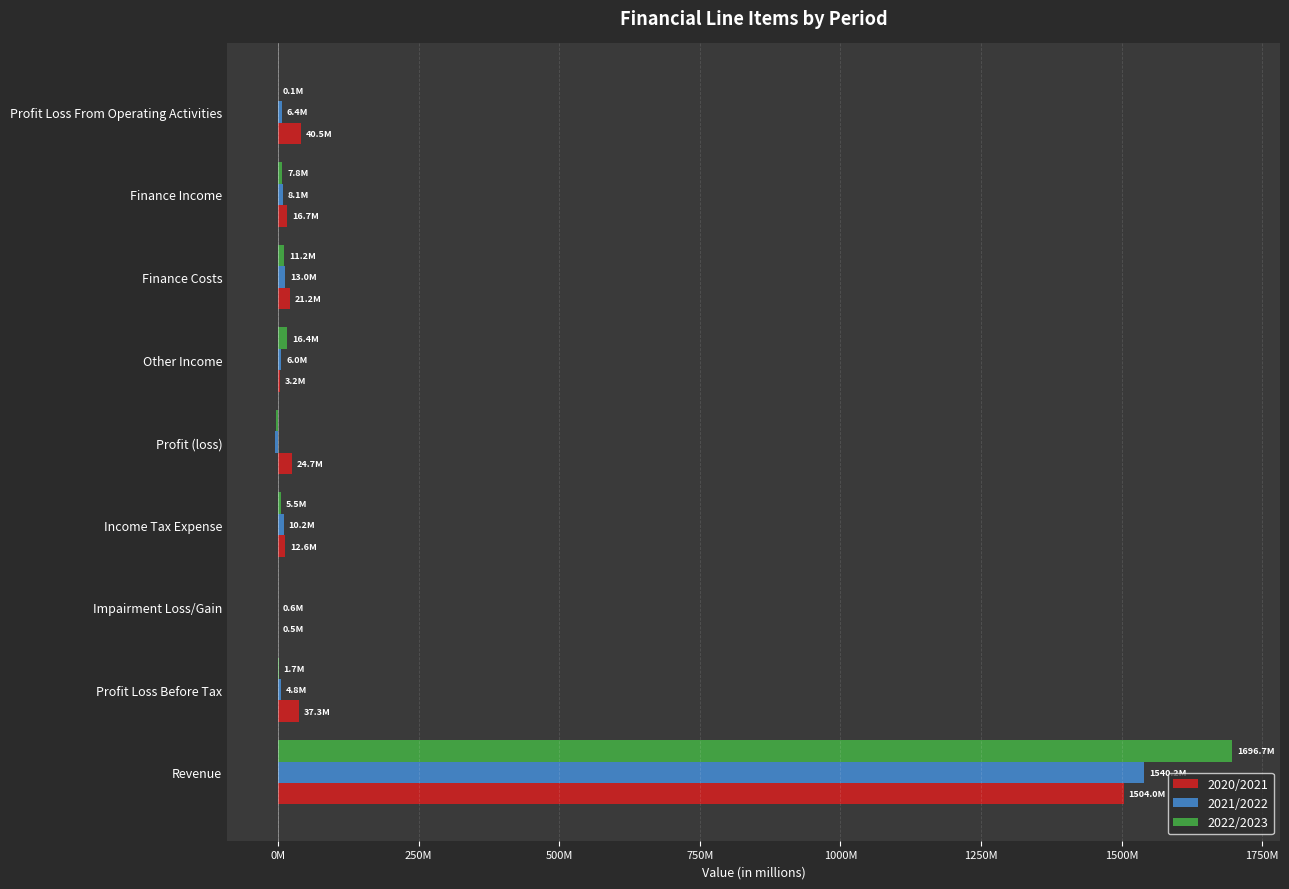

What position from the right is Profit (loss)?

5